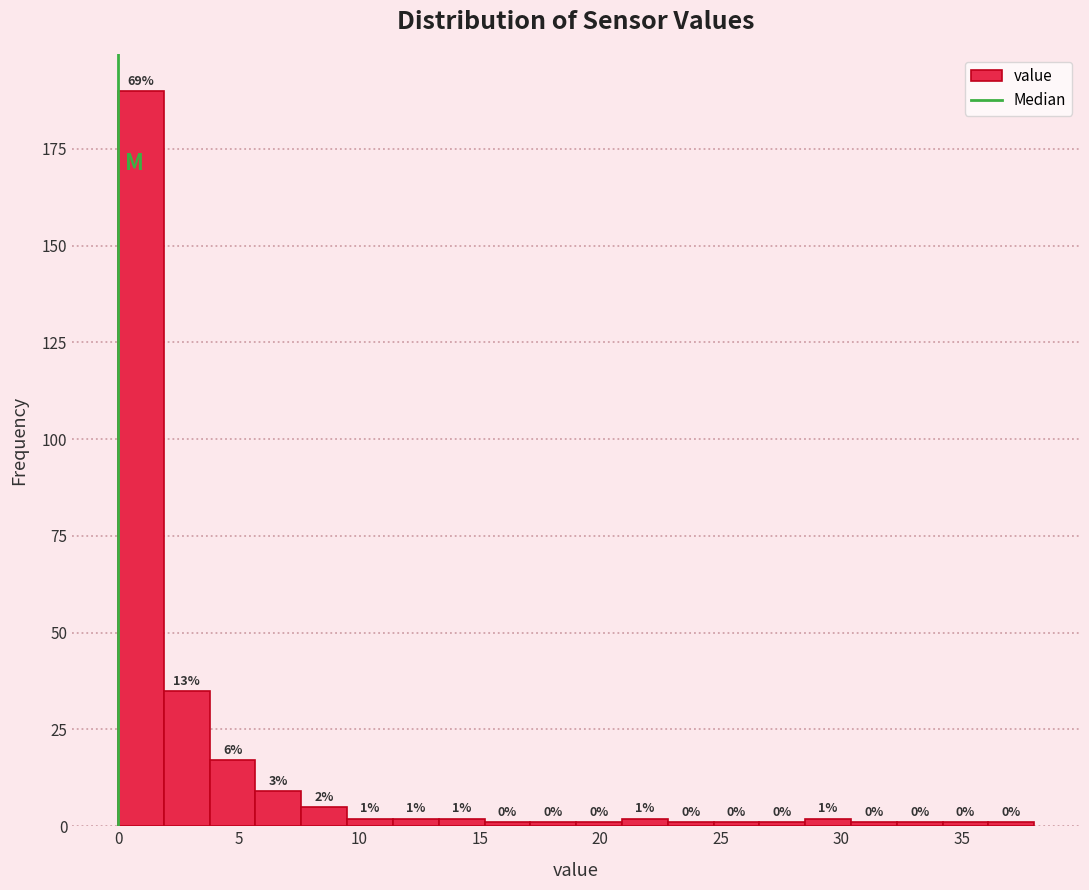

Read against the x-axis, roughly where is the centre of the tallest bar?

1.0